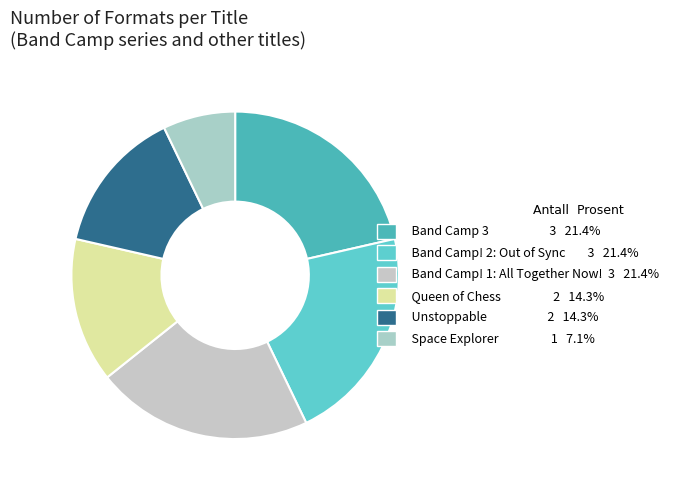

Count the number of slices in the pie.

6